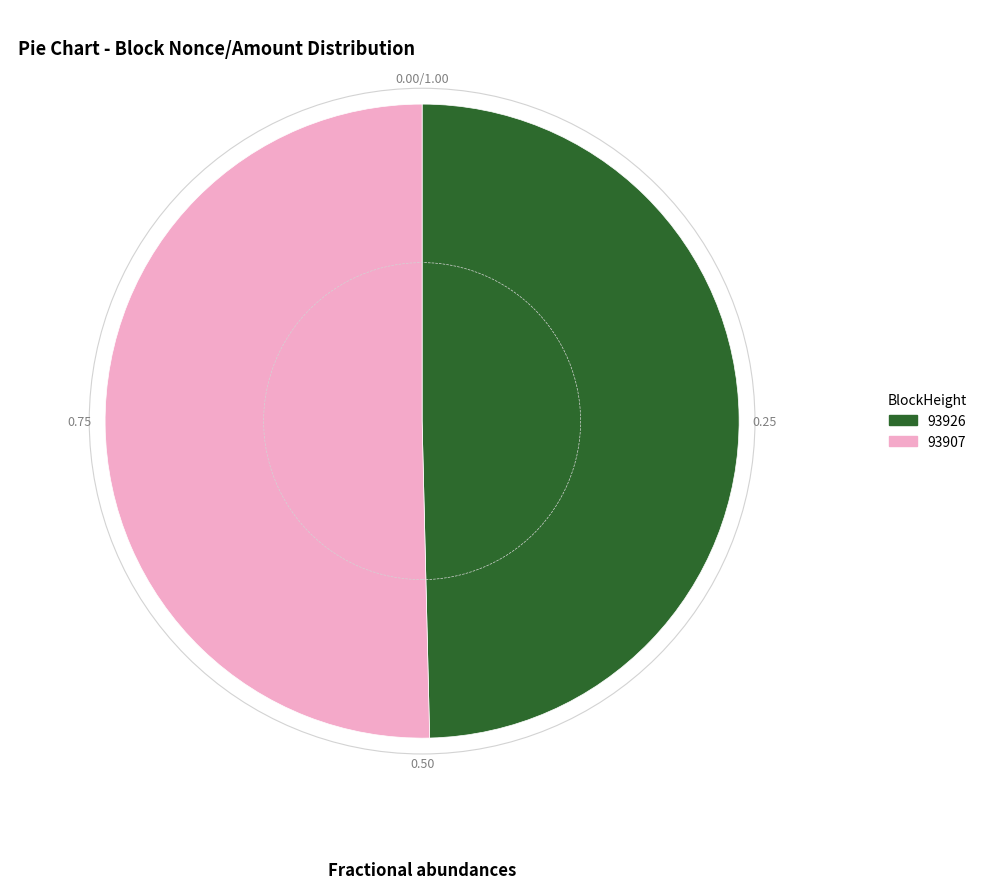

Which has a higher value, 93926 or 93907?

93907